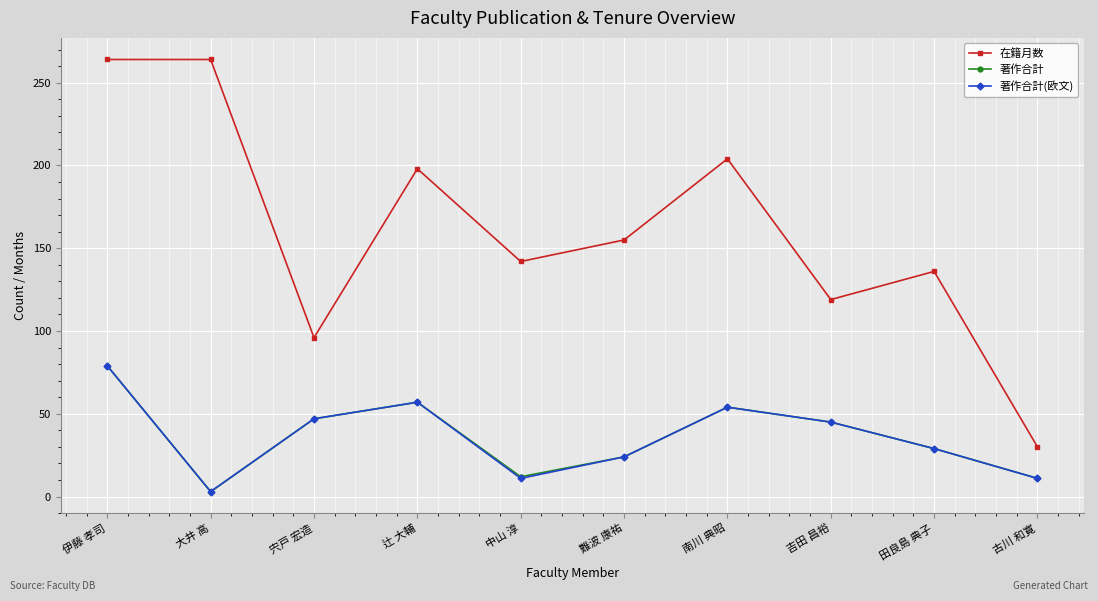

How many data points in 著作合計(欧文) are less than 45?

5